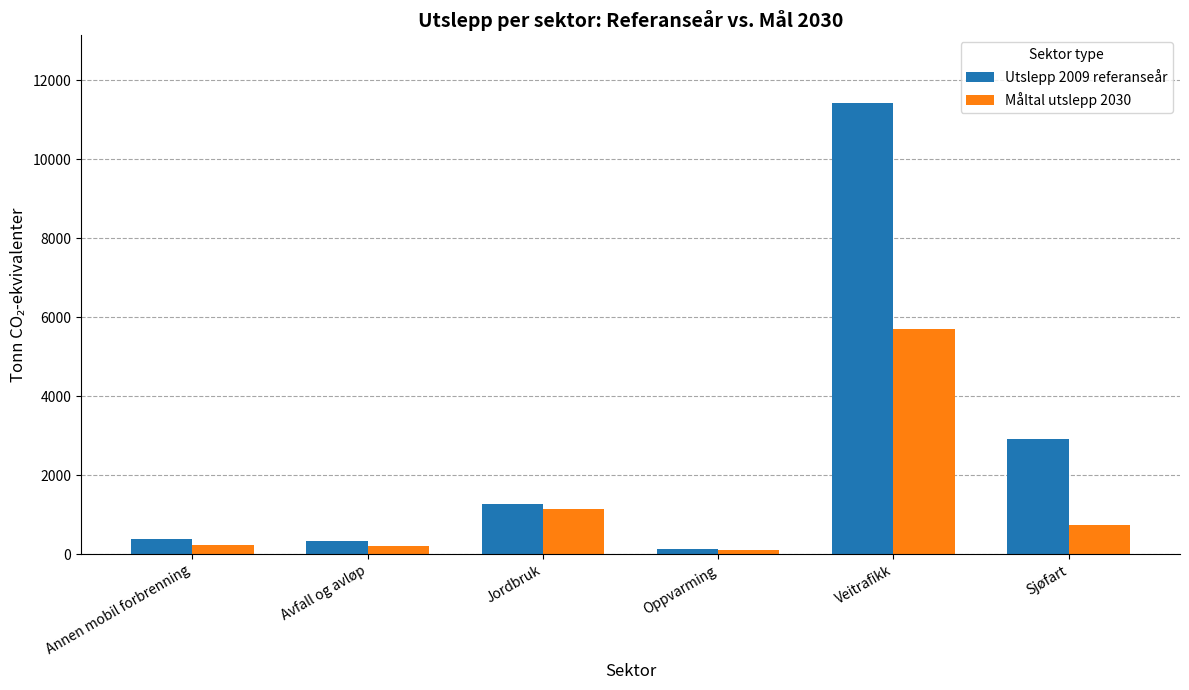

How many values in the Måltal utslepp 2030 series exceed 730?

3